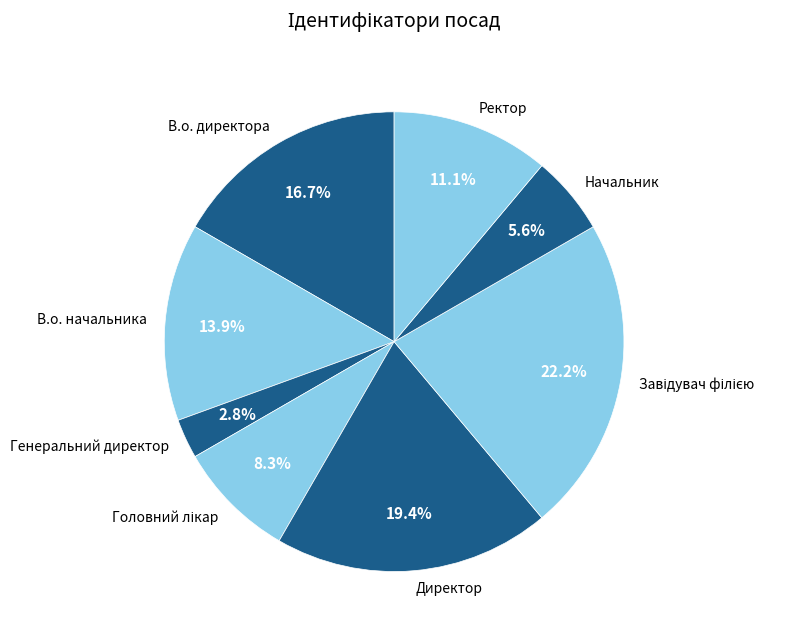

Is it true that Начальник is 6% of the pie?

True